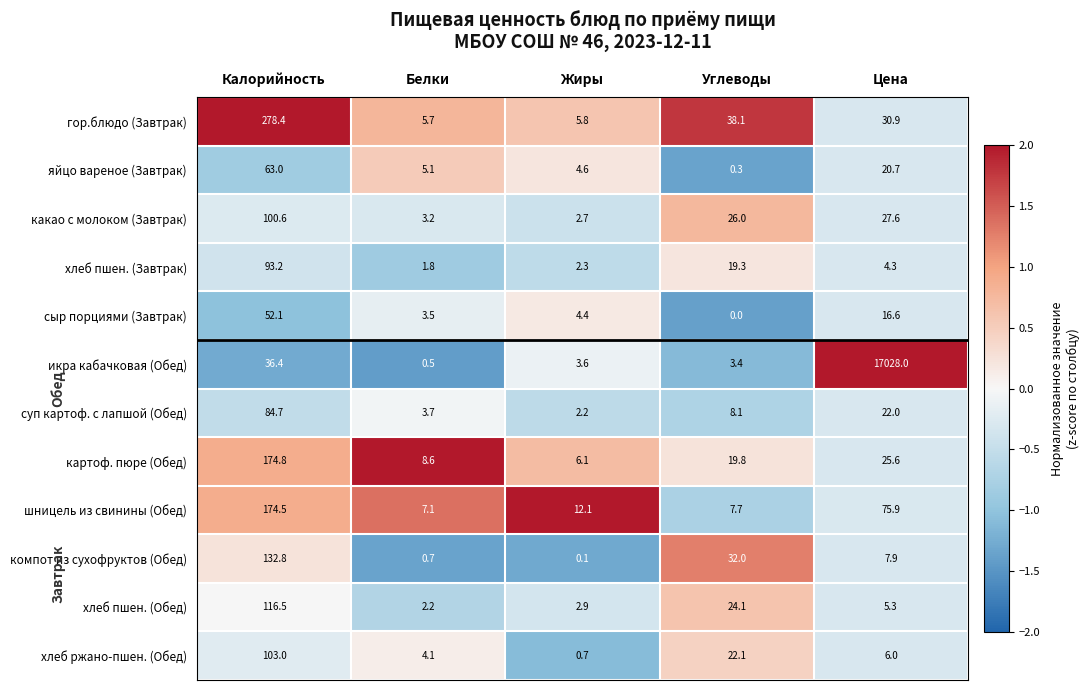

How many distinct data groups are displayed?

12